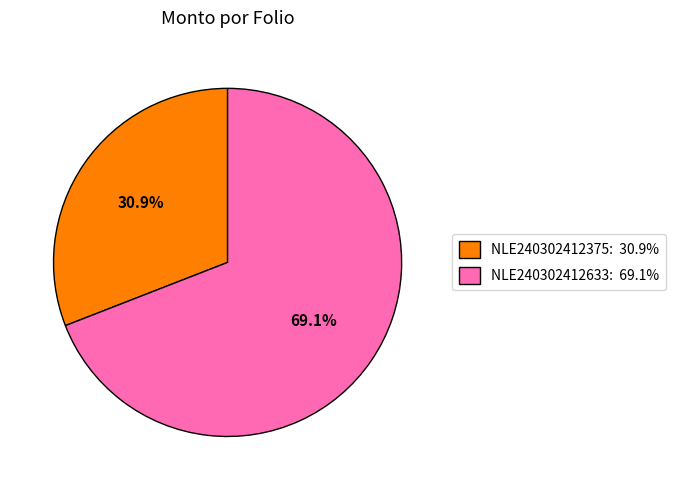

Which category has the smallest portion of the pie?

NLE240302412375